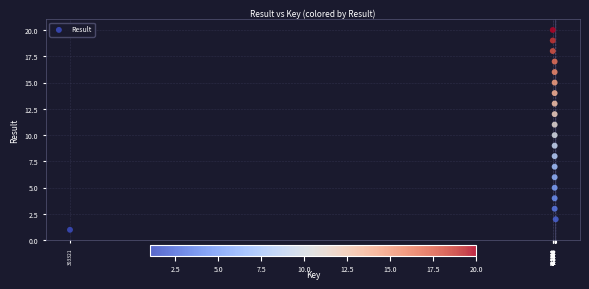

What is the range of X values (max minus min)?

1954446456